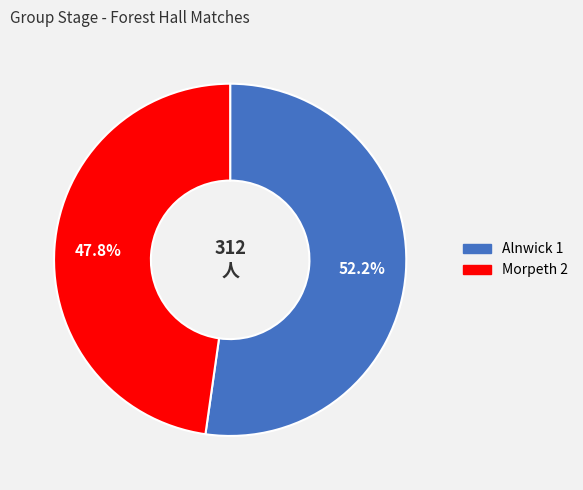

To the nearest percent, what is the difference between the Alnwick 1 and Morpeth 2 slice percentages?

4%